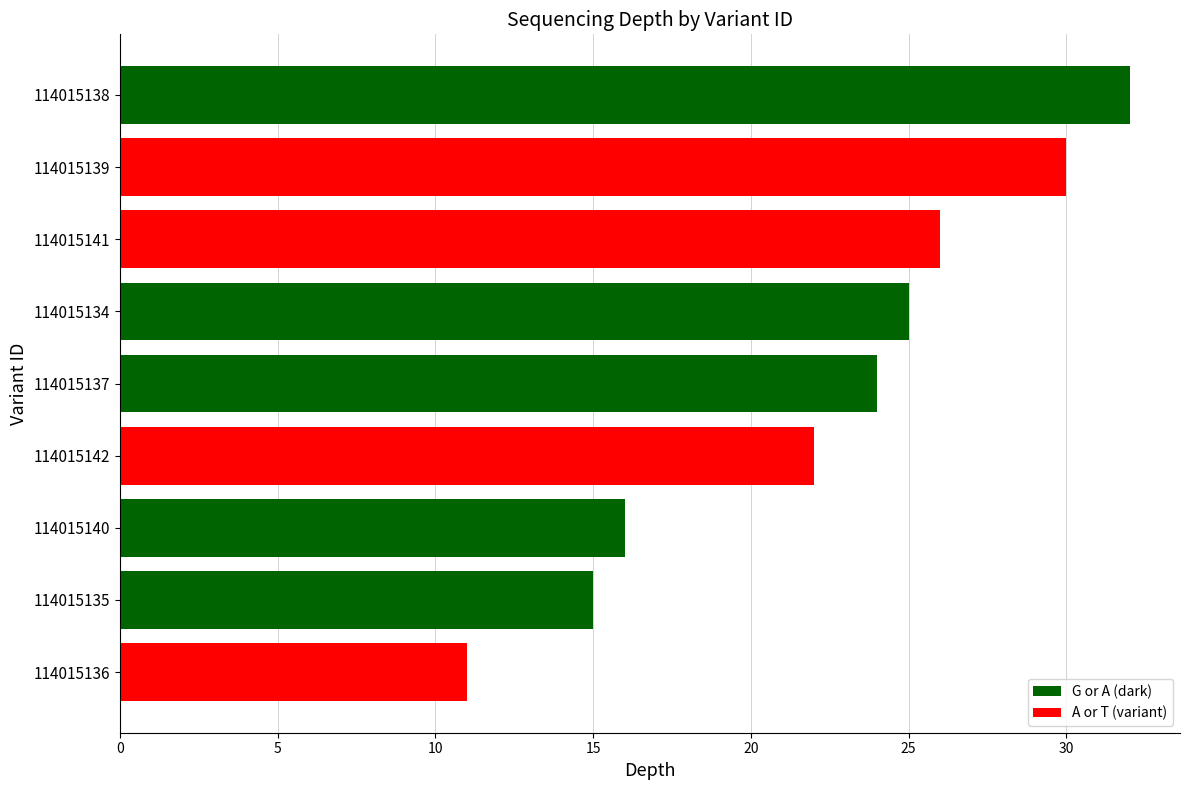

True or false: the data shows 30 at 114015139.

True